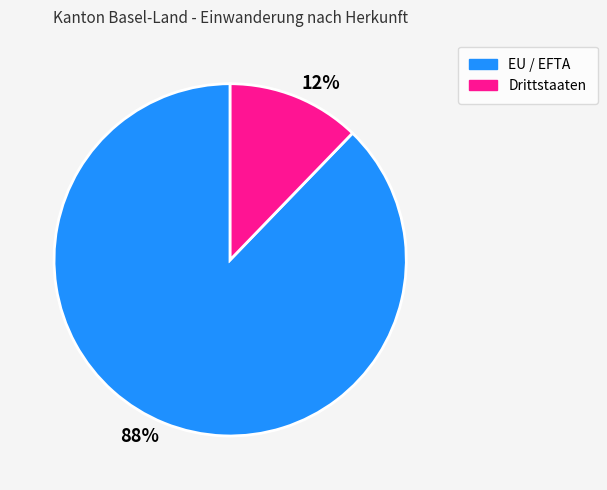

The 12% slice represents 12% of the pie. True or false?

True